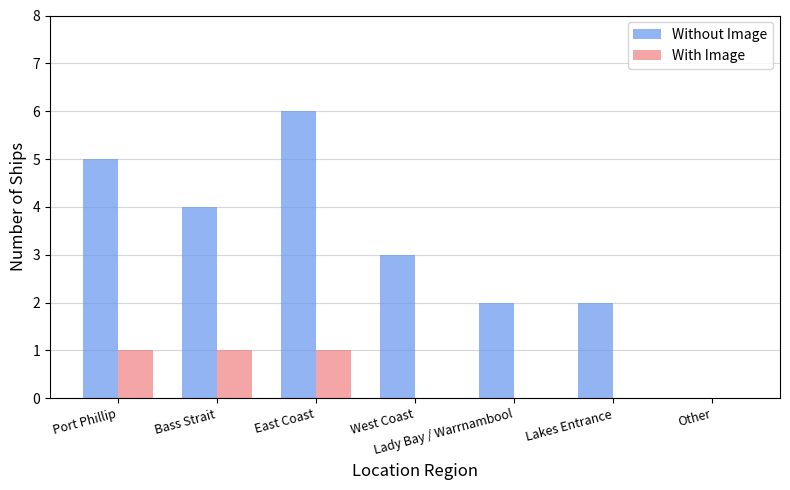

How many categories are shown in the chart?

7